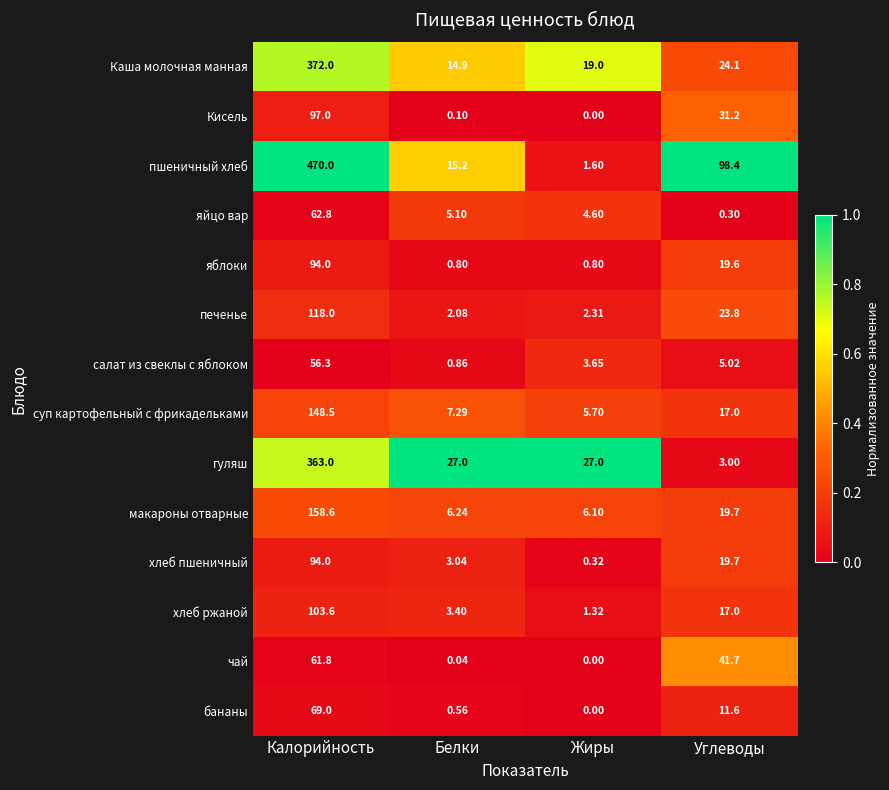

At which category is the sum across all series the highest?

Калорийность